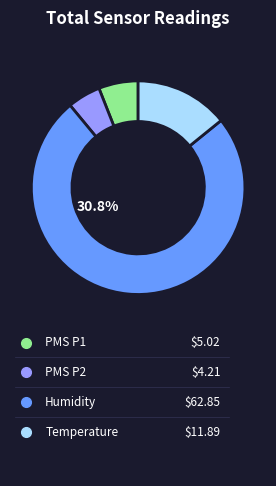

To the nearest percent, what portion does PMS_P2 represent?

5%